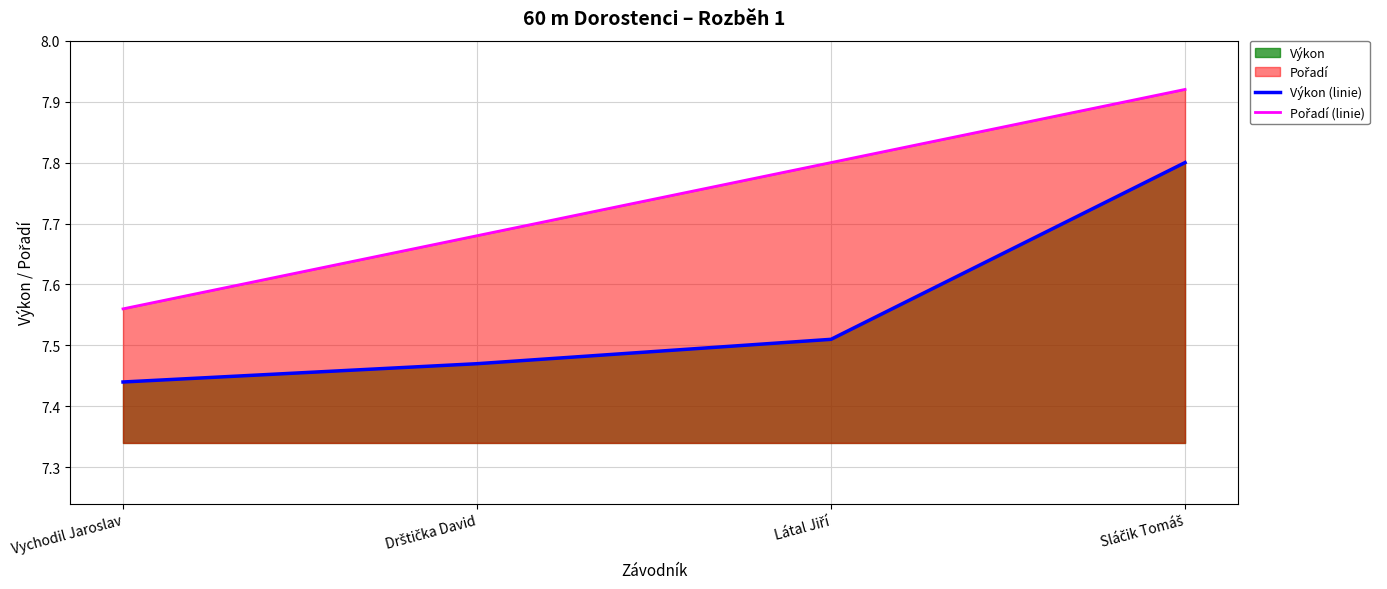

What is the approximate value of Pořadí (linie) at Sláčik Tomáš?

7.9